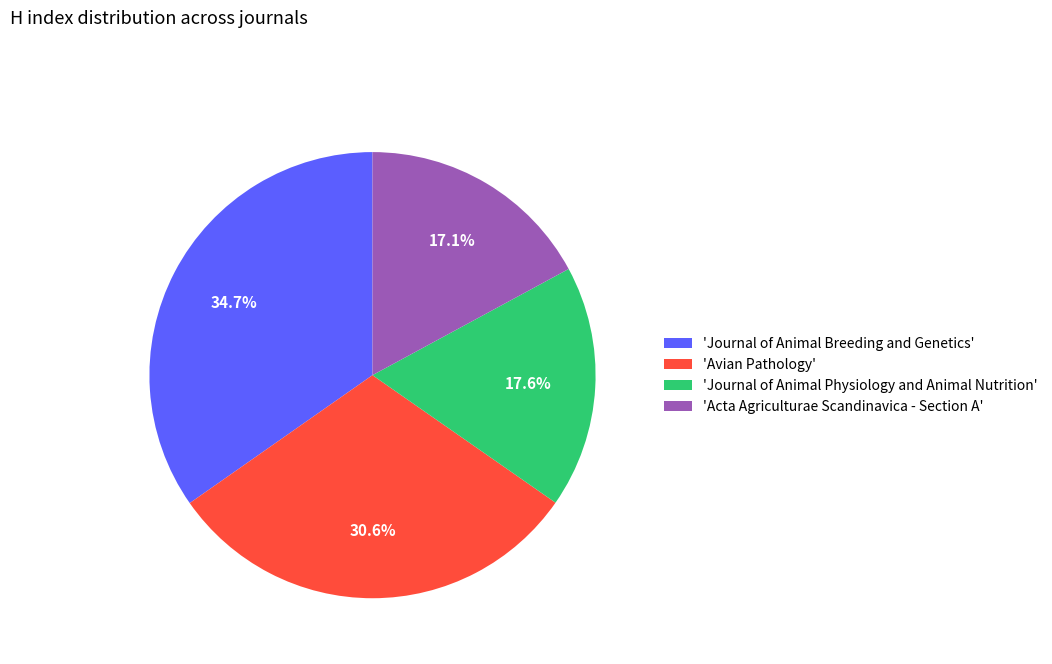

Which slice is the largest?

'Journal of Animal Breeding and Genetics'